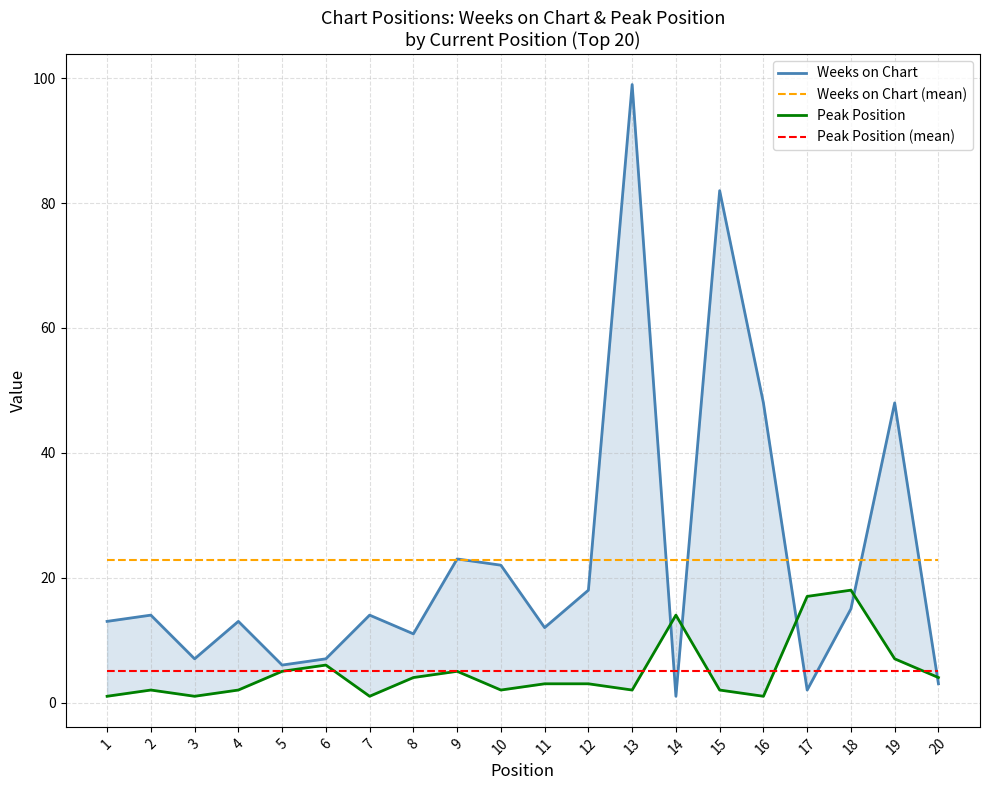

At 8, list the series in order from largest to smallest.

Weeks on Chart (mean), Weeks on Chart, Peak Position (mean), Peak Position